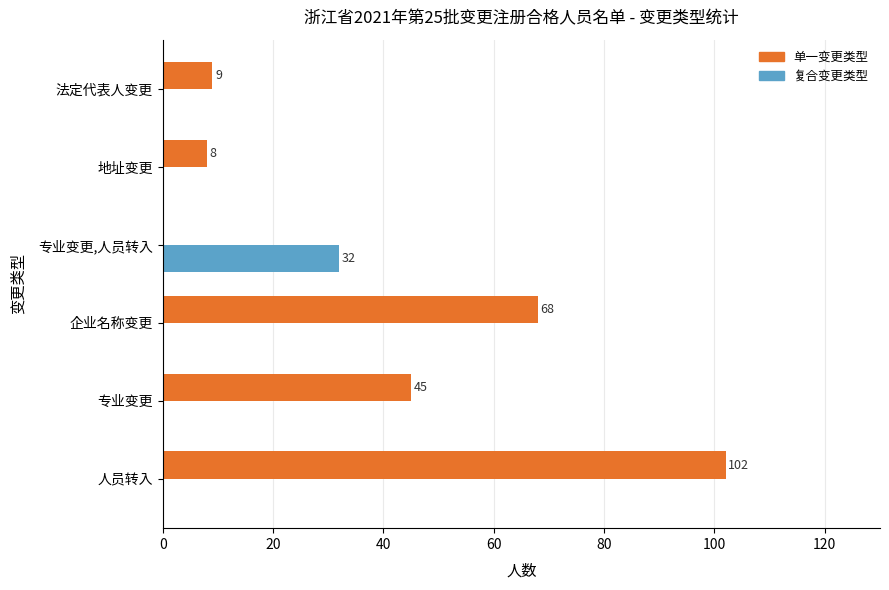

True or false: 单一变更类型 has a value of 45 at 专业变更.

True